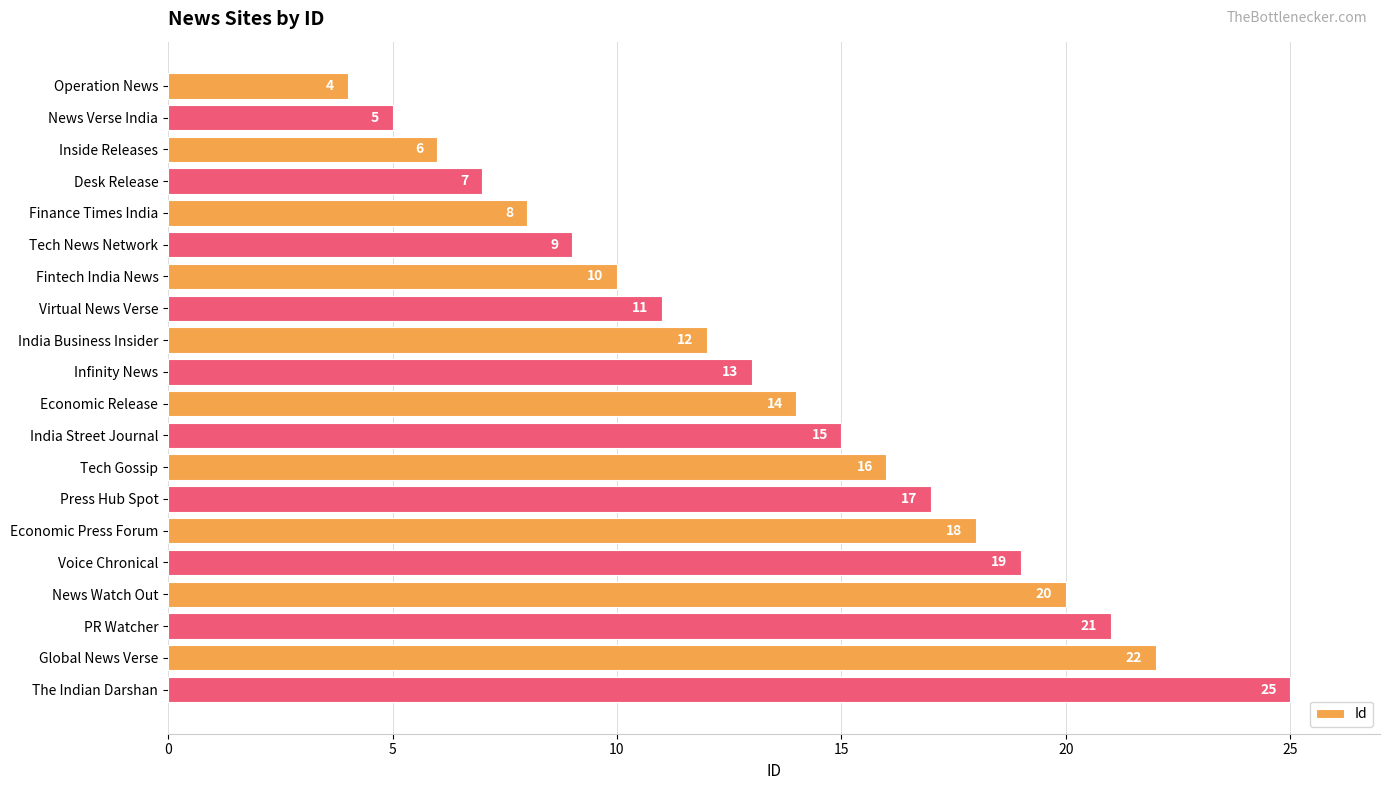

How many distinct data groups are displayed?

1